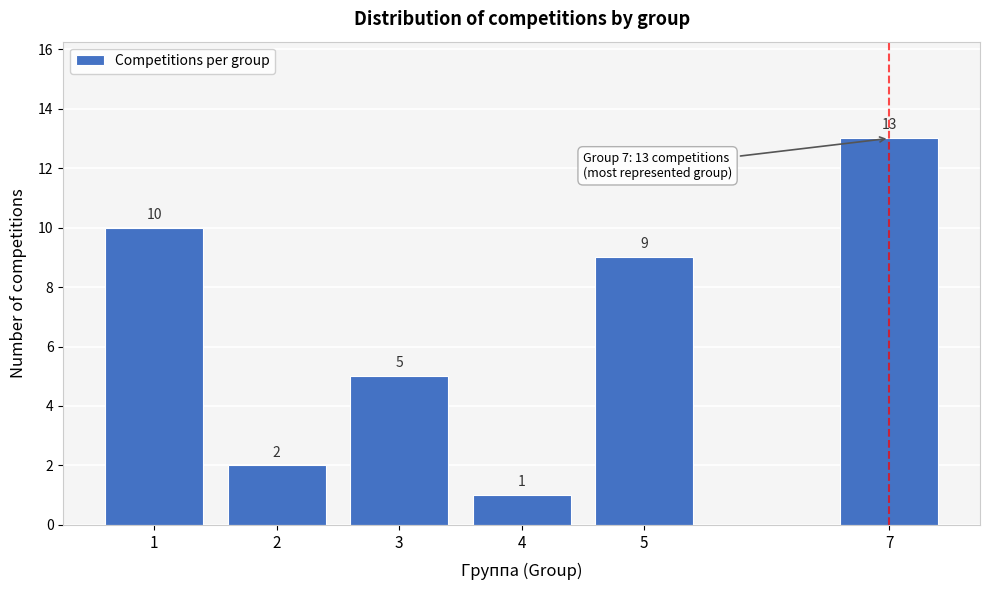

Reading left to right, what are all the values shown in this chart?

10	2	5	1	9	13